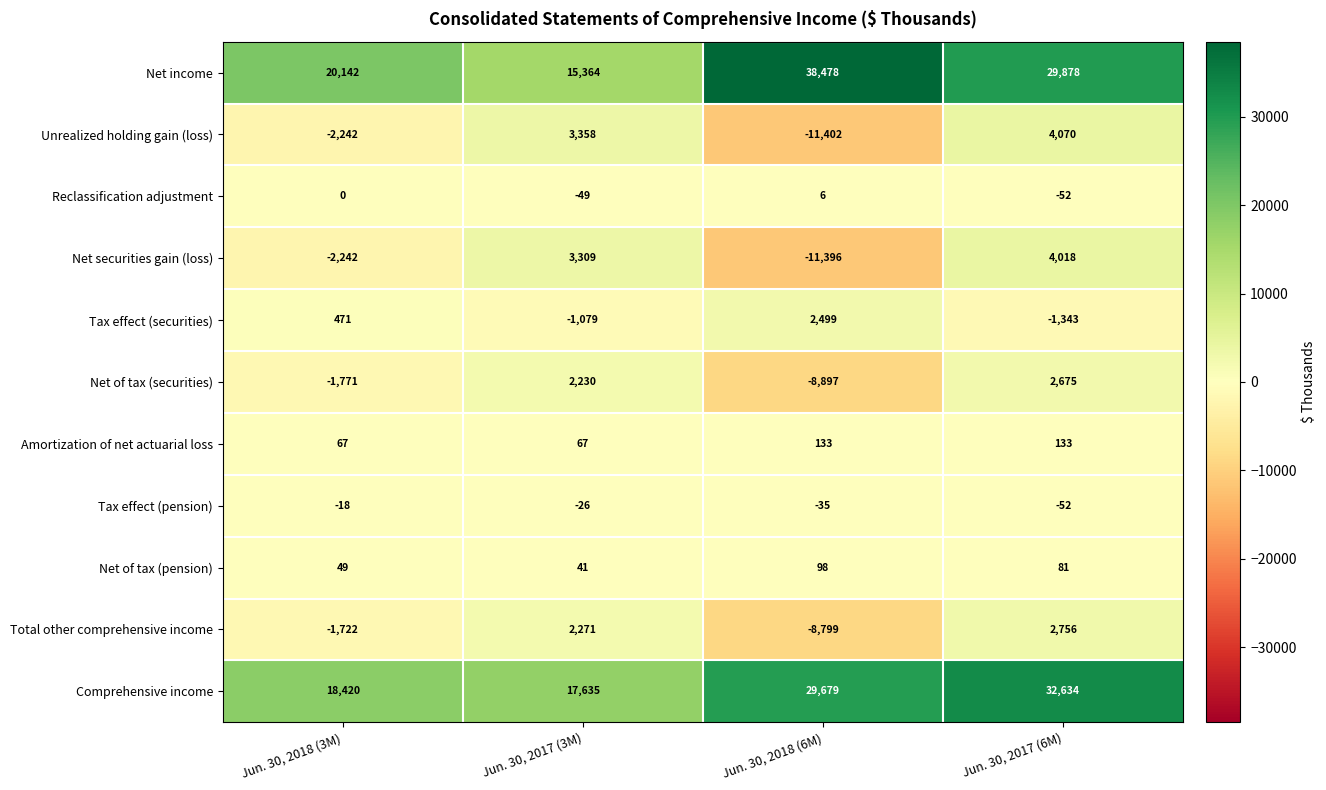

How many values in the Amortization of net actuarial loss series are below 133?

2